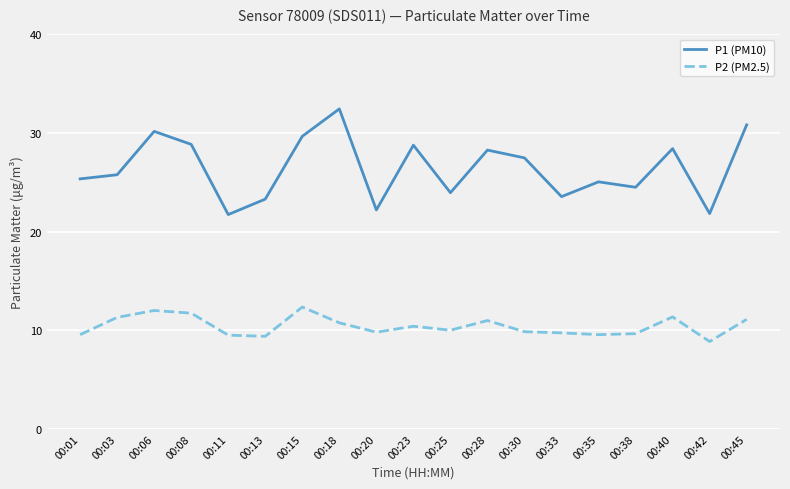

Which series has the largest total across all categories?

P1 (PM10)